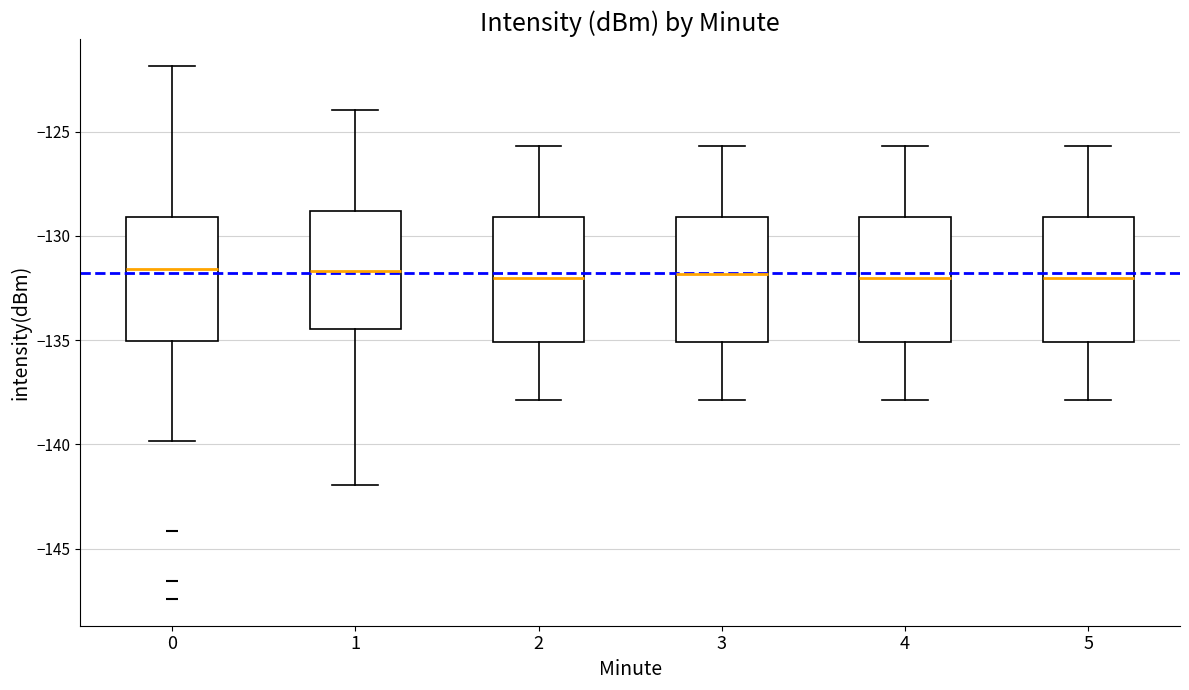

Reading left to right, read every box against the y-axis: the position of its median line, the range the box covers, and the ends of its whiskers. The values are not printed on the chart, so give them approximately, as read against the axis.

0: median -131.5, box -135.0 to -129.0, whiskers -140.0 to -122.0
1: median -131.5, box -134.5 to -129.0, whiskers -142.0 to -124.0
2: median -132.0, box -135.0 to -129.0, whiskers -138.0 to -125.5
3: median -132.0, box -135.0 to -129.0, whiskers -138.0 to -125.5
4: median -132.0, box -135.0 to -129.0, whiskers -138.0 to -125.5
5: median -132.0, box -135.0 to -129.0, whiskers -138.0 to -125.5